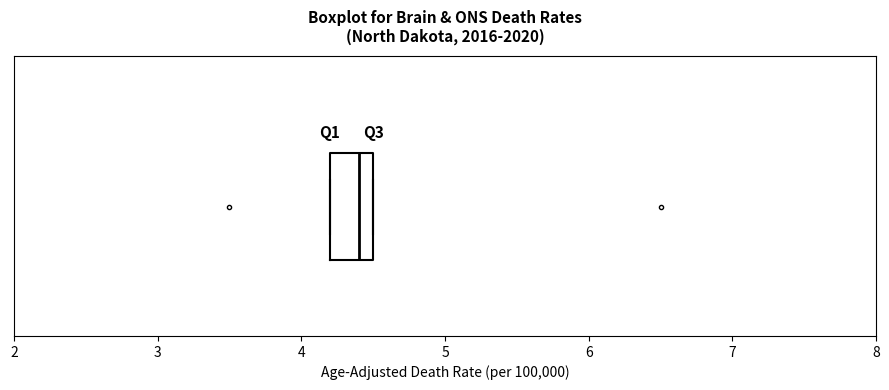

Read this box plot against the x-axis: the position of the median line, the range covered by the box, and the ends of both whiskers. The values are not printed on the chart, so give them approximately, as read against the axis.

median 4.4, box 4.2 to 4.5, whiskers 4.2 to 4.5